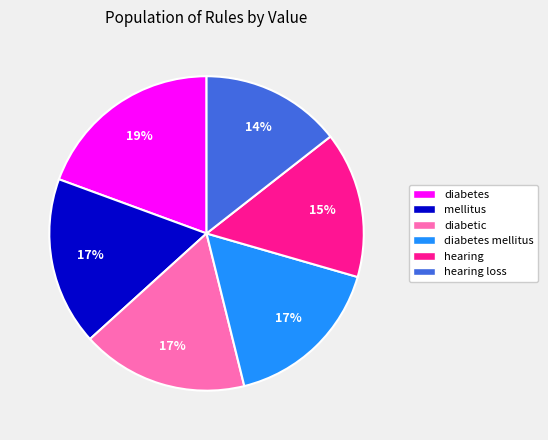

To the nearest percent, what percentage of the pie is diabetes mellitus?

17%